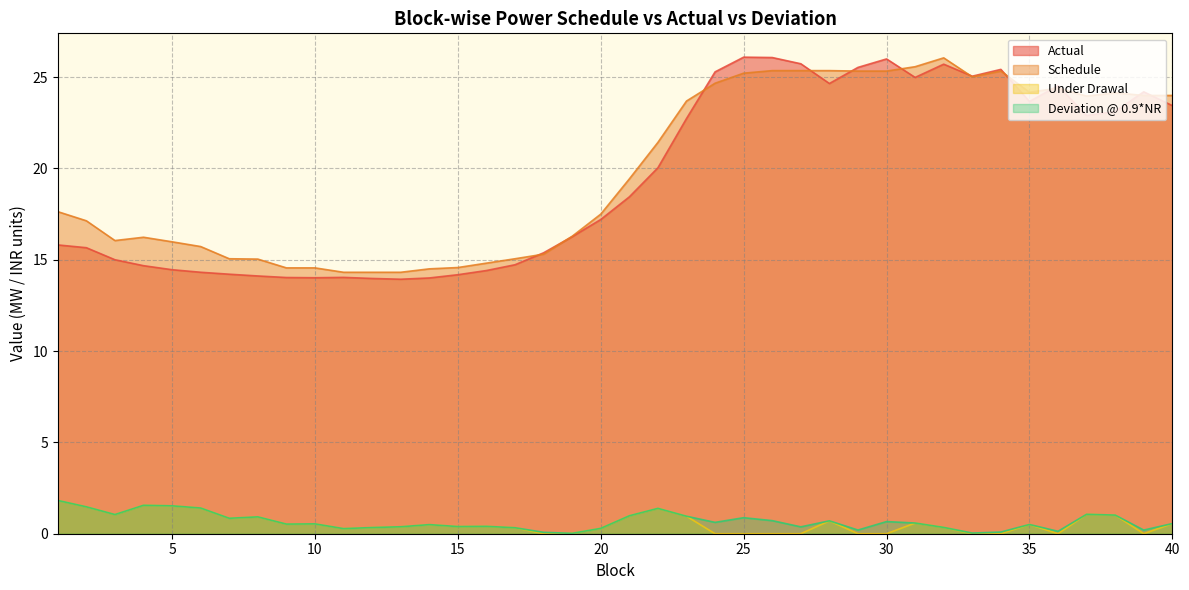

List the labels in order of Actual value, smallest first.

13, 12, 14, 10, 9, 11, 8, 15, 7, 6, 16, 5, 4, 17, 3, 18, 2, 1, 19, 20, 21, 22, 23, 37, 38, 40, 35, 39, 36, 28, 31, 33, 24, 34, 29, 32, 27, 30, 26, 25